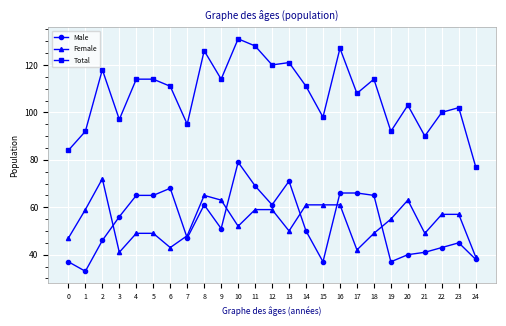

Reading left to right, list all the values displayed in this chart.

Male: 0=37	1=33	2=46	3=56	4=65	5=65	6=68	7=47	8=61	9=51	10=79	11=69	12=61	13=71	14=50	15=37	16=66	17=66	18=65	19=37	20=40	21=41	22=43	23=45	24=38
Female: 0=47	1=59	2=72	3=41	4=49	5=49	6=43	7=48	8=65	9=63	10=52	11=59	12=59	13=50	14=61	15=61	16=61	17=42	18=49	19=55	20=63	21=49	22=57	23=57	24=39
Total: 0=84	1=92	2=118	3=97	4=114	5=114	6=111	7=95	8=126	9=114	10=131	11=128	12=120	13=121	14=111	15=98	16=127	17=108	18=114	19=92	20=103	21=90	22=100	23=102	24=77